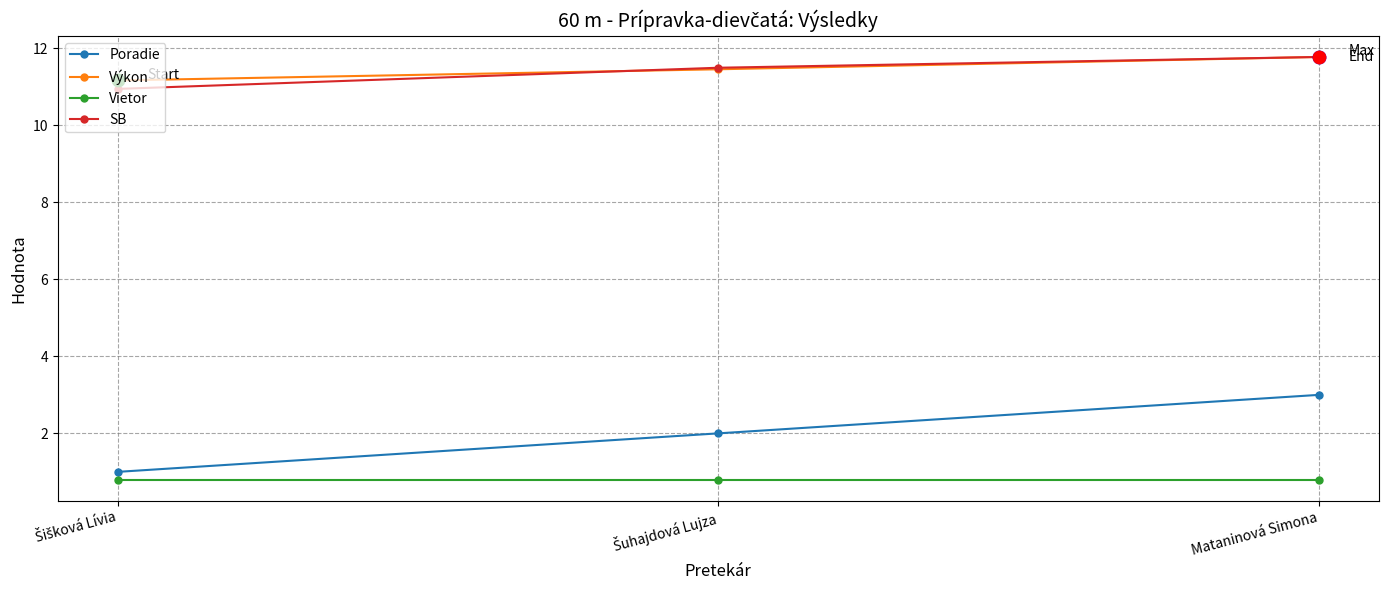

At which category is the sum across all series the highest?

Mataninová Simona